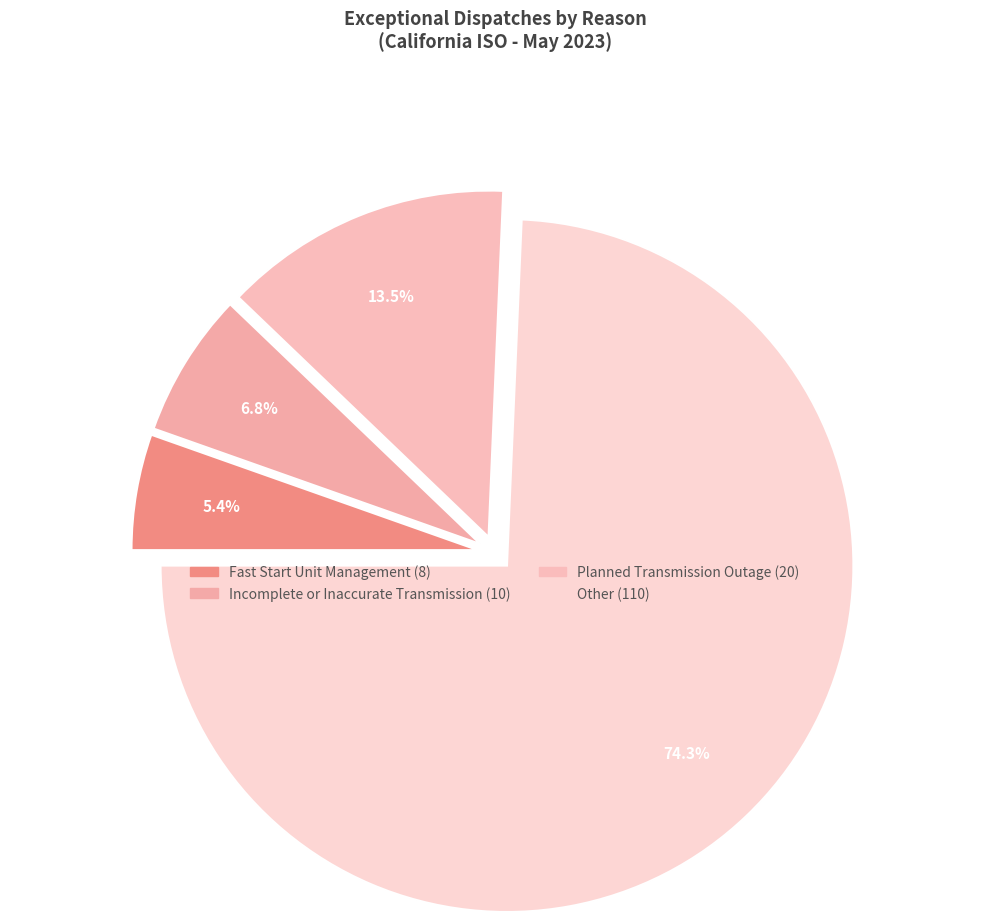

How many slices are in this pie chart?

4